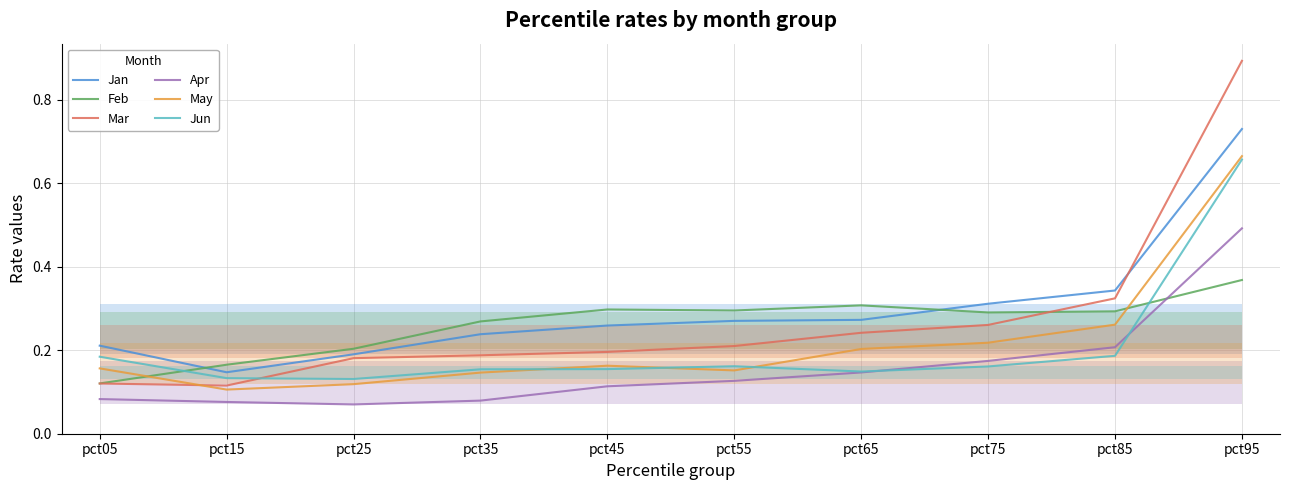

List the series in order of their peak value, lowest first.

Feb, Apr, Jun, May, Jan, Mar